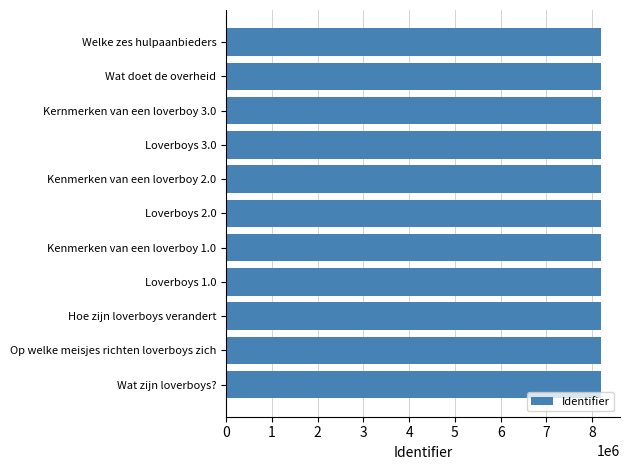

What is the minimum value shown in the chart?

8197551